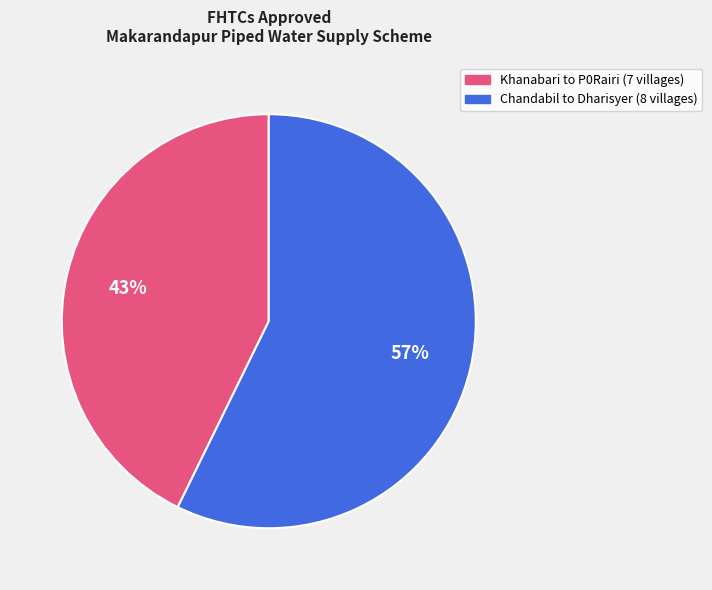

To the nearest percent, what is the average slice percentage?

50%